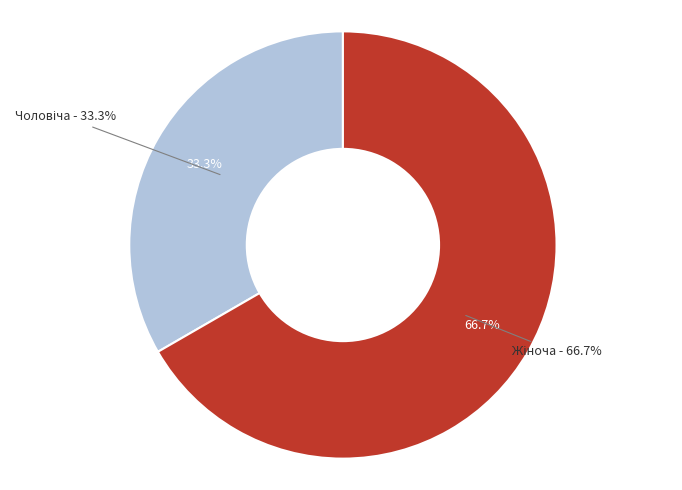

Is it true that Жіноча is 53% of the pie?

False